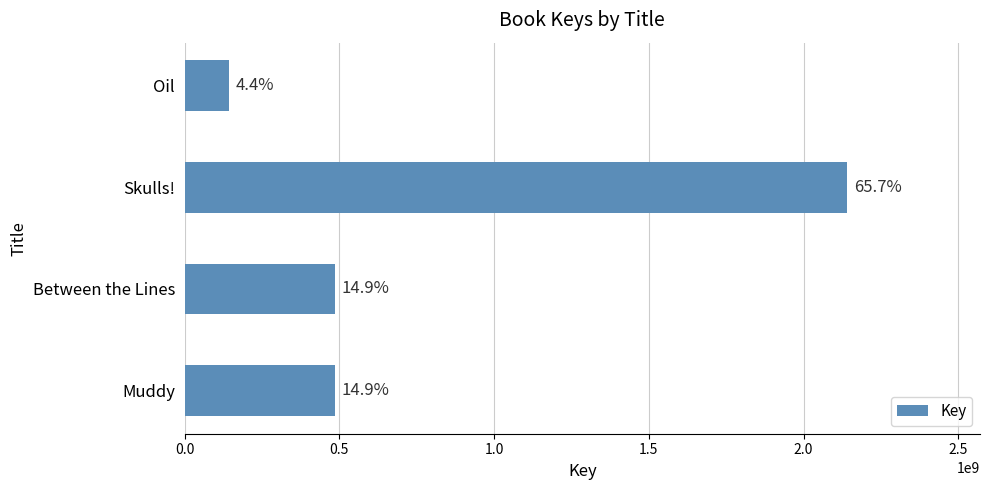

Does the chart contain any negative values?

No